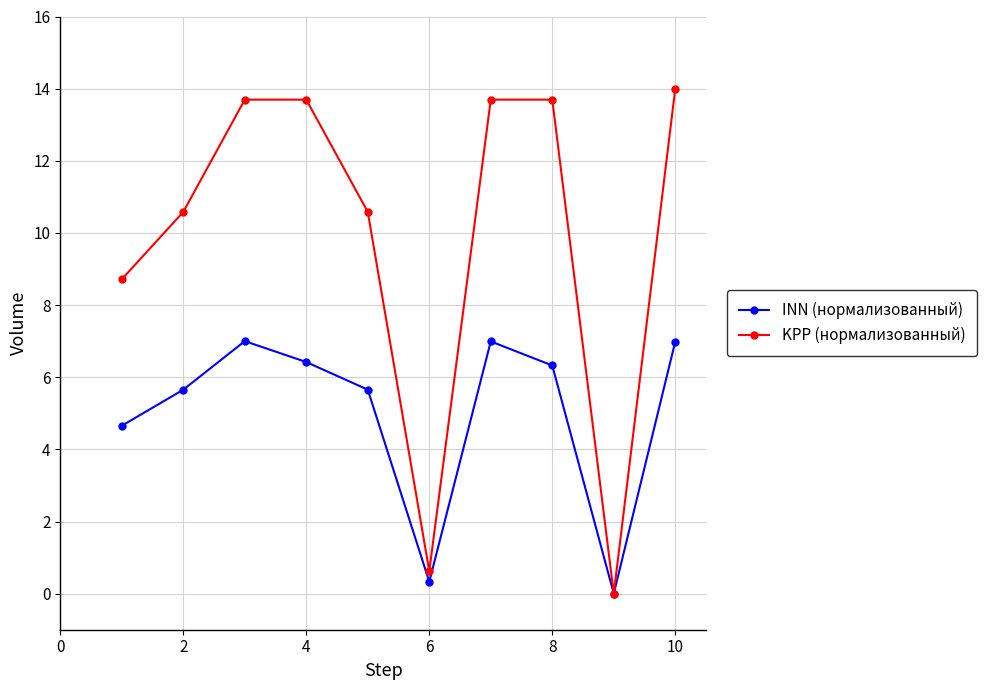

Which series has the largest total across all categories?

KPP (нормализованный)